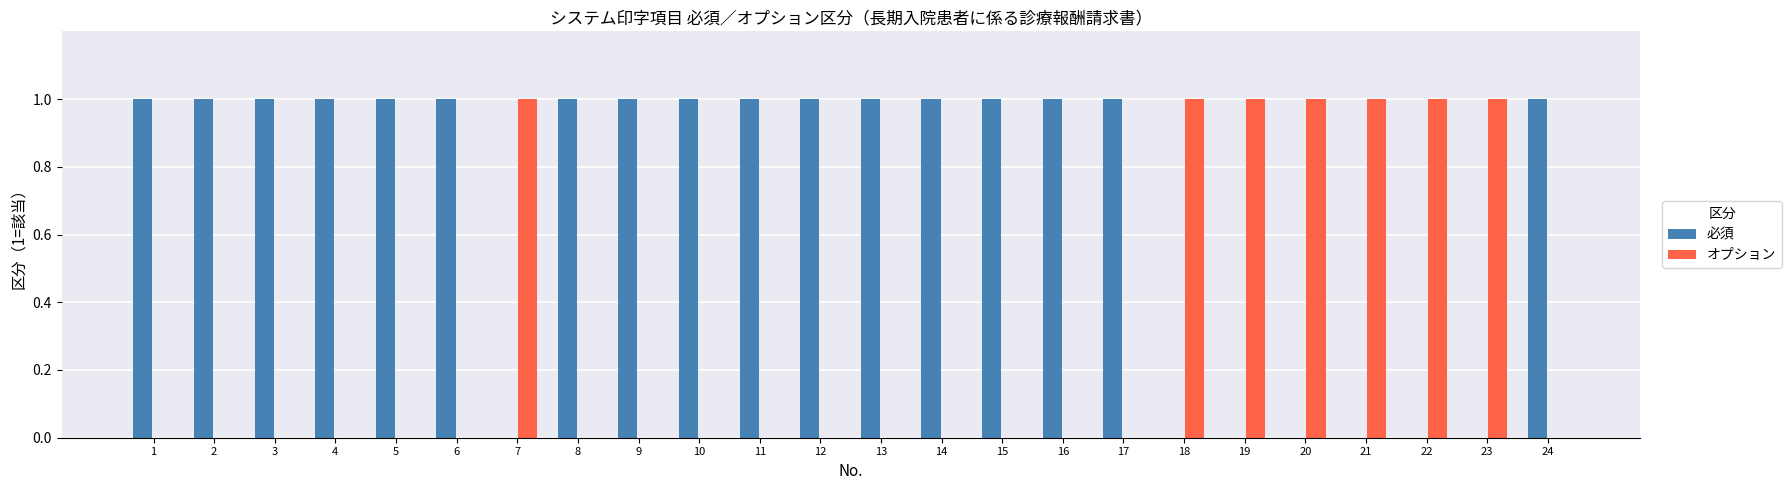

Reading left to right, what are all the values shown in this chart?

必須: 1=1	2=1	3=1	4=1	5=1	6=1	7=0	8=1	9=1	10=1	11=1	12=1	13=1	14=1	15=1	16=1	17=1	18=0	19=0	20=0	21=0	22=0	23=0	24=1
オプション: 1=0	2=0	3=0	4=0	5=0	6=0	7=1	8=0	9=0	10=0	11=0	12=0	13=0	14=0	15=0	16=0	17=0	18=1	19=1	20=1	21=1	22=1	23=1	24=0